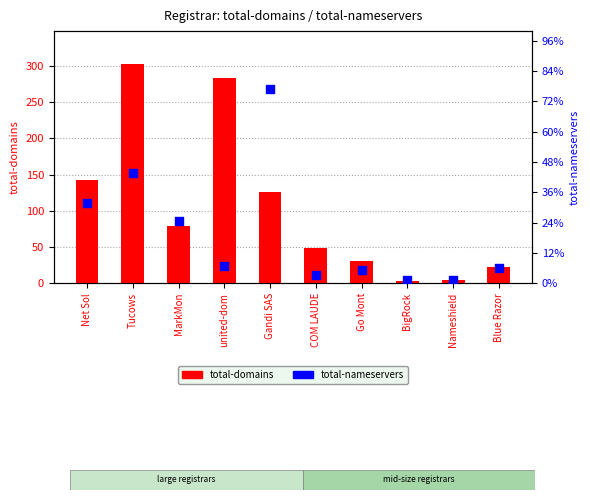

What is the total value across all series at BigRock?

9